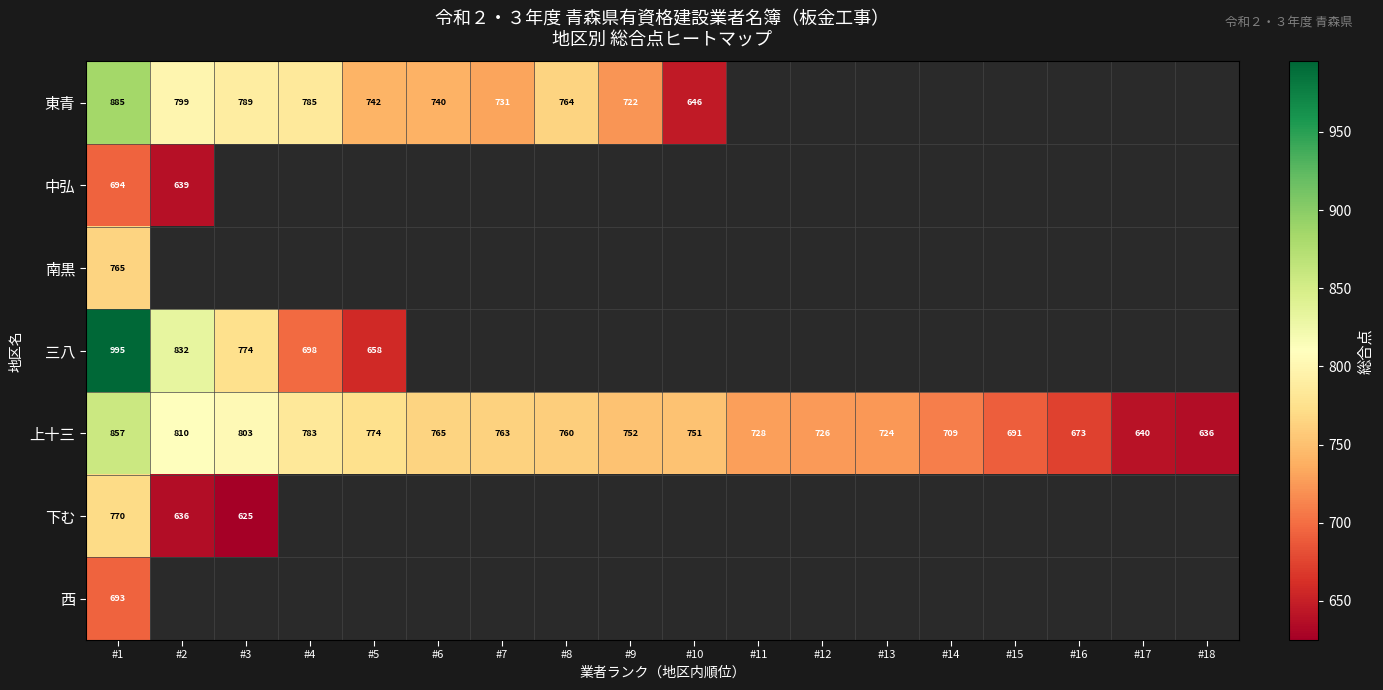

How many categories are shown in the chart?

18